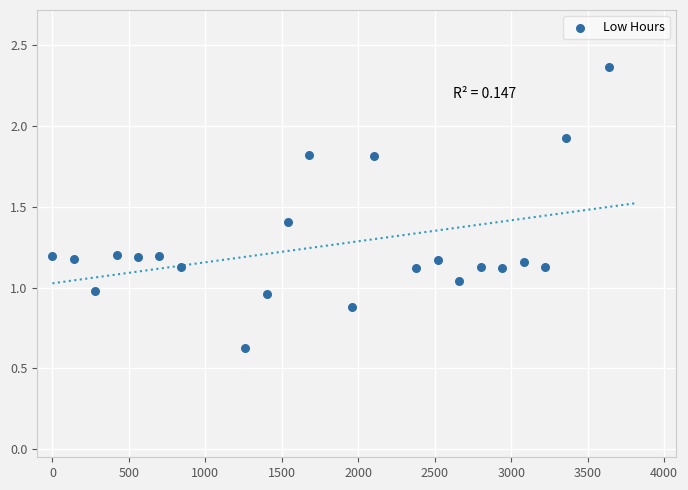

What is the range of Y values (max minus min)?

1.7